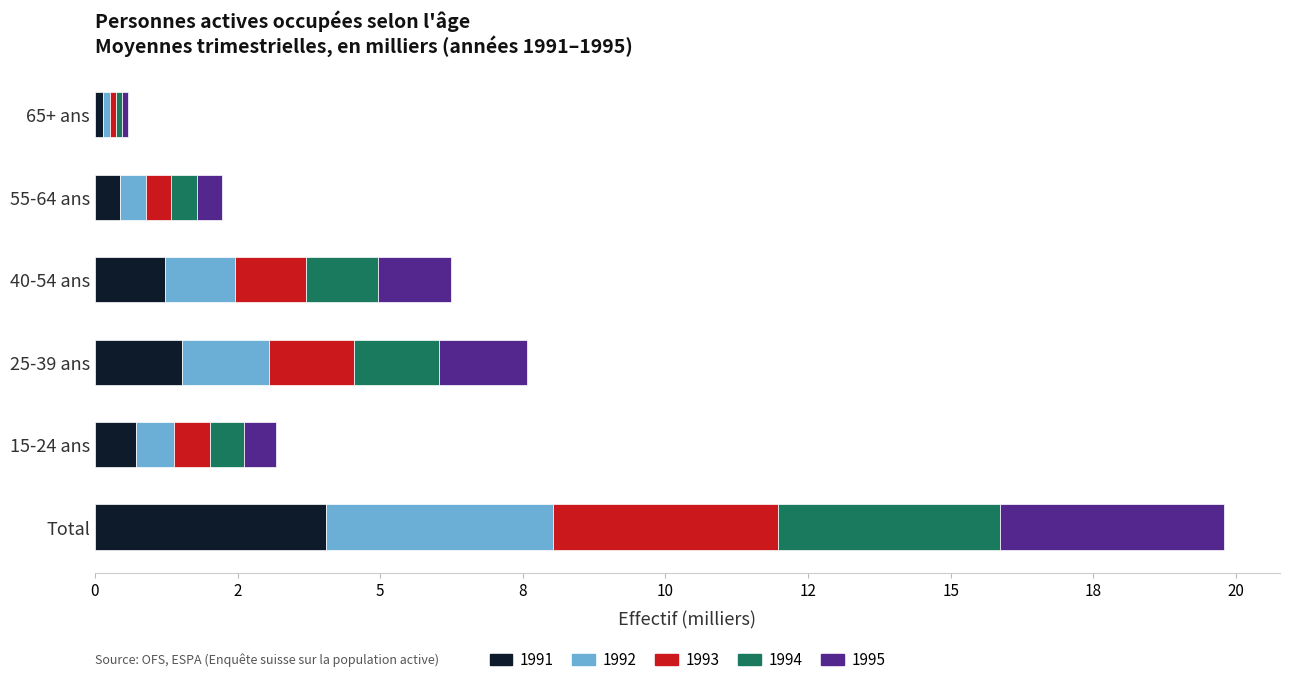

True or false: 1992 has a value of 2.2 at 40-54 ans.

False